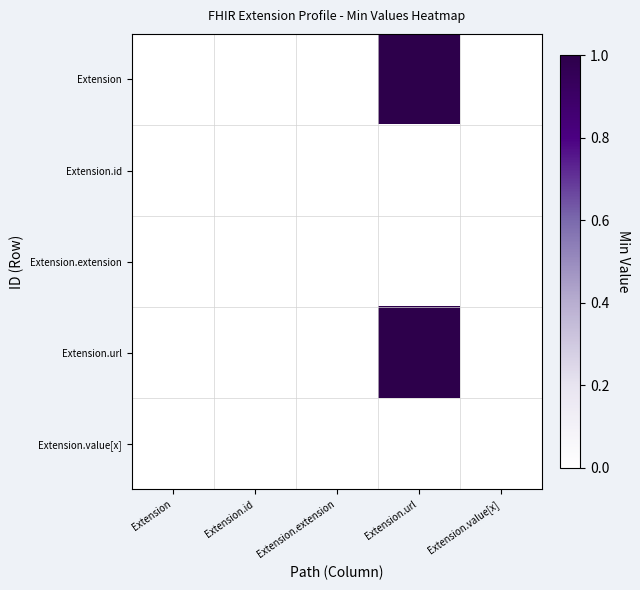

Which has a higher value, Extension.extension or Extension.value[x]?

Extension.extension